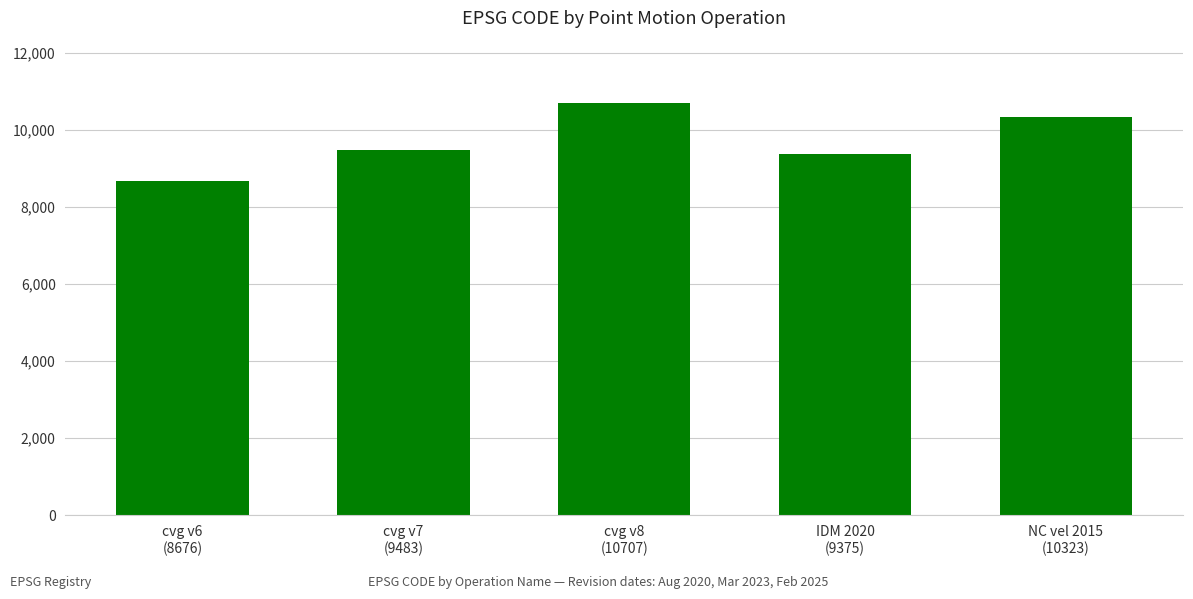

True or false: the data shows 5906 at IDM 2020
(9375).

False